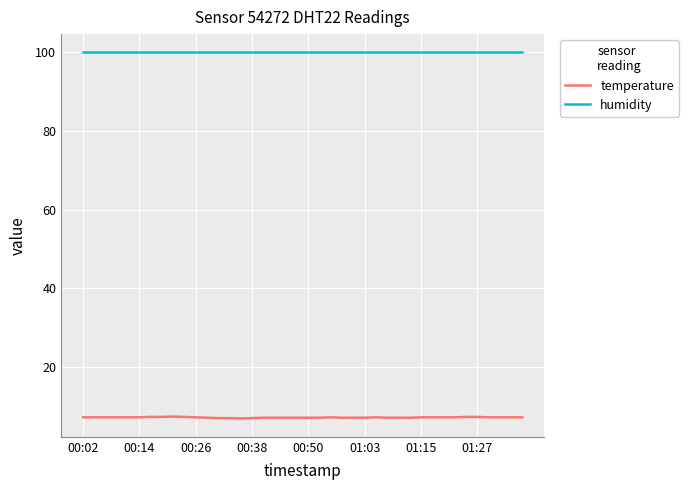

Which series has the widest spread of values?

temperature